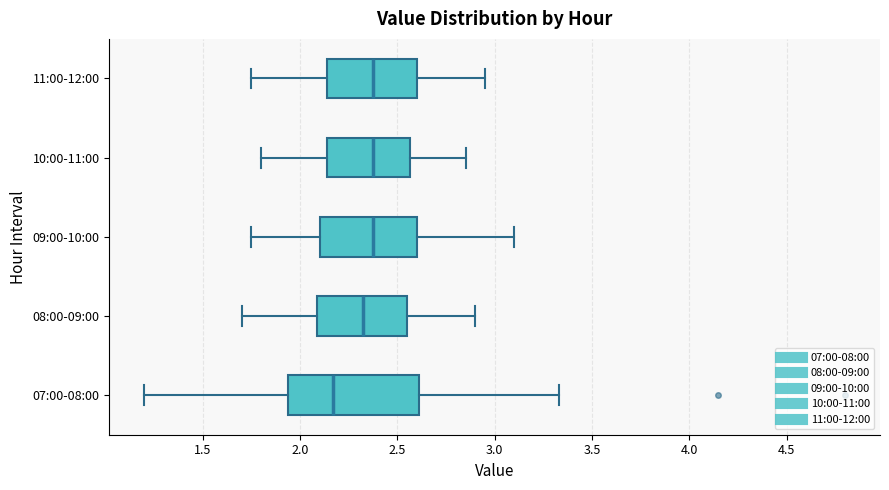

Reading bottom to top, transcribe this box plot: for each box, give where its median line is, the range the box spans, and where its two whiskers end, as read against the x-axis. The values are not printed on the chart, so give them approximately, as read against the axis.

07:00-08:00: median 2.15, box 1.95 to 2.60, whiskers 1.20 to 3.35
08:00-09:00: median 2.35, box 2.10 to 2.55, whiskers 1.70 to 2.90
09:00-10:00: median 2.40, box 2.10 to 2.60, whiskers 1.75 to 3.10
10:00-11:00: median 2.40, box 2.15 to 2.55, whiskers 1.80 to 2.85
11:00-12:00: median 2.40, box 2.15 to 2.60, whiskers 1.75 to 2.95